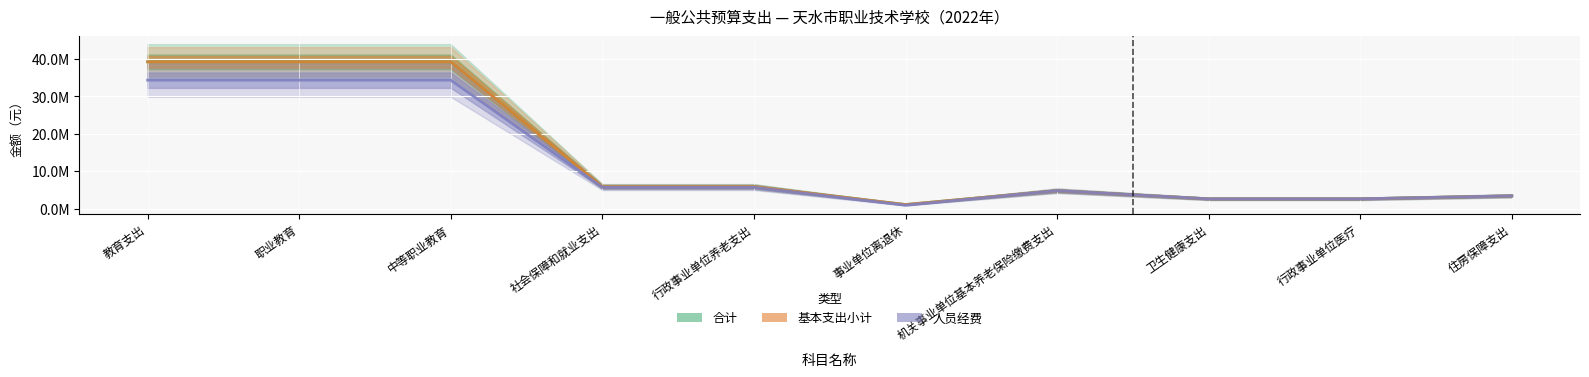

Read the 人员经费 value at 社会保障和就业支出.

5683442.8